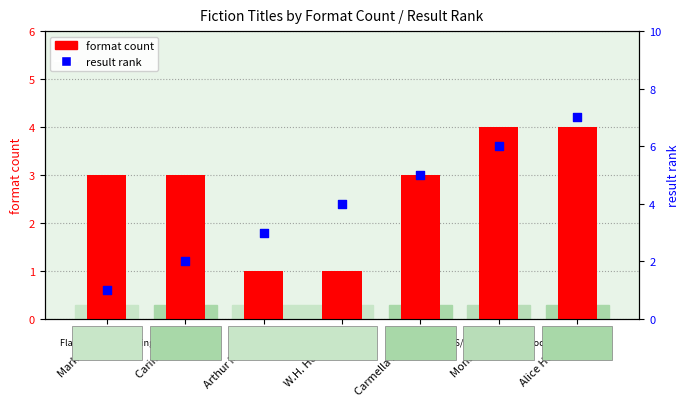

Which series has the largest total across all categories?

result rank